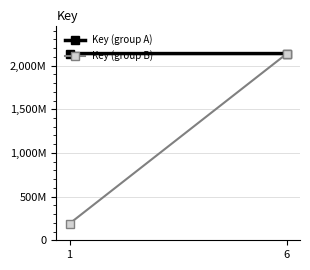

Reading left to right, list all the values displayed in this chart.

Key (group A): 2137722589	2137705149
Key (group B): 190864968	2137709422